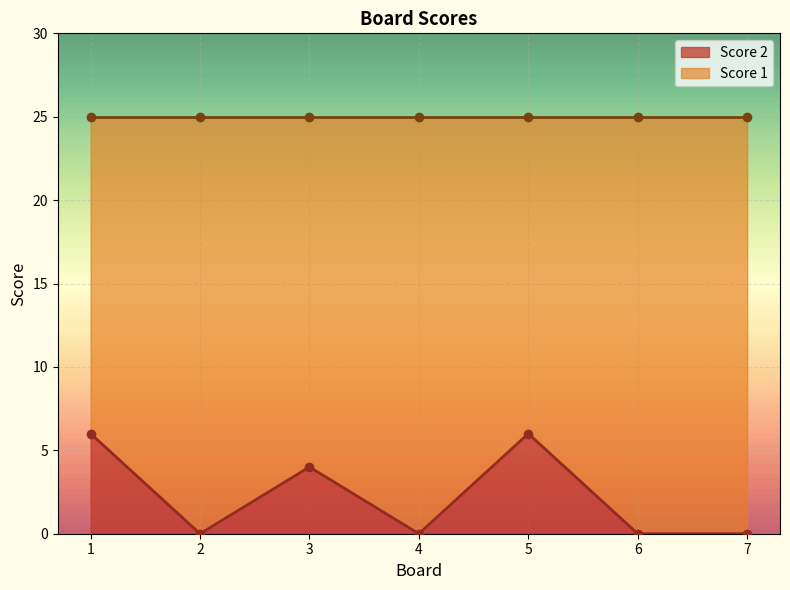

How many values are between 0 and 6?

7